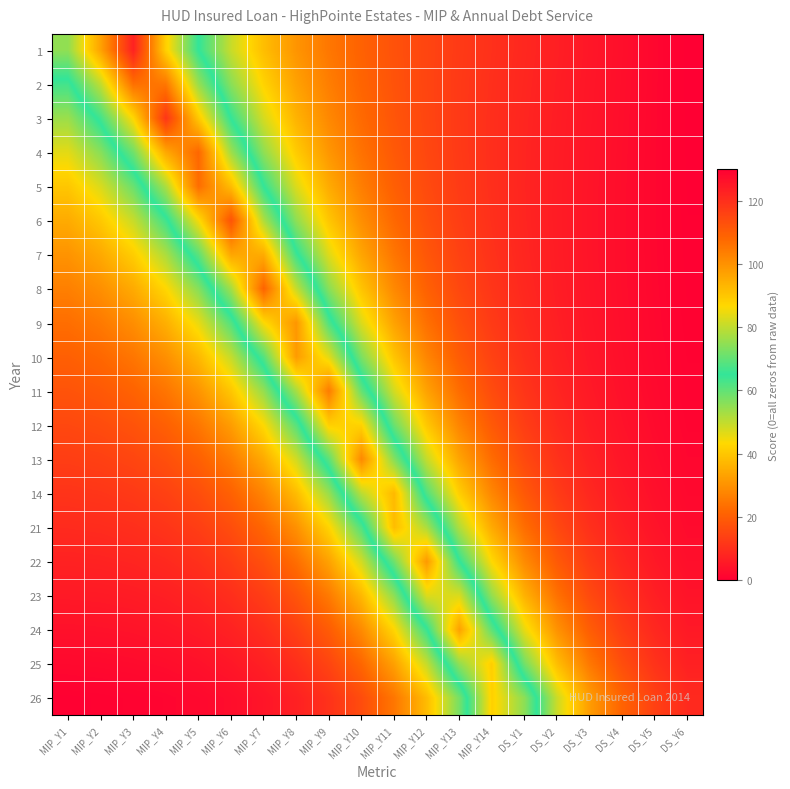

What is the spread (max minus min) of values at MIP_Y2?

96.3